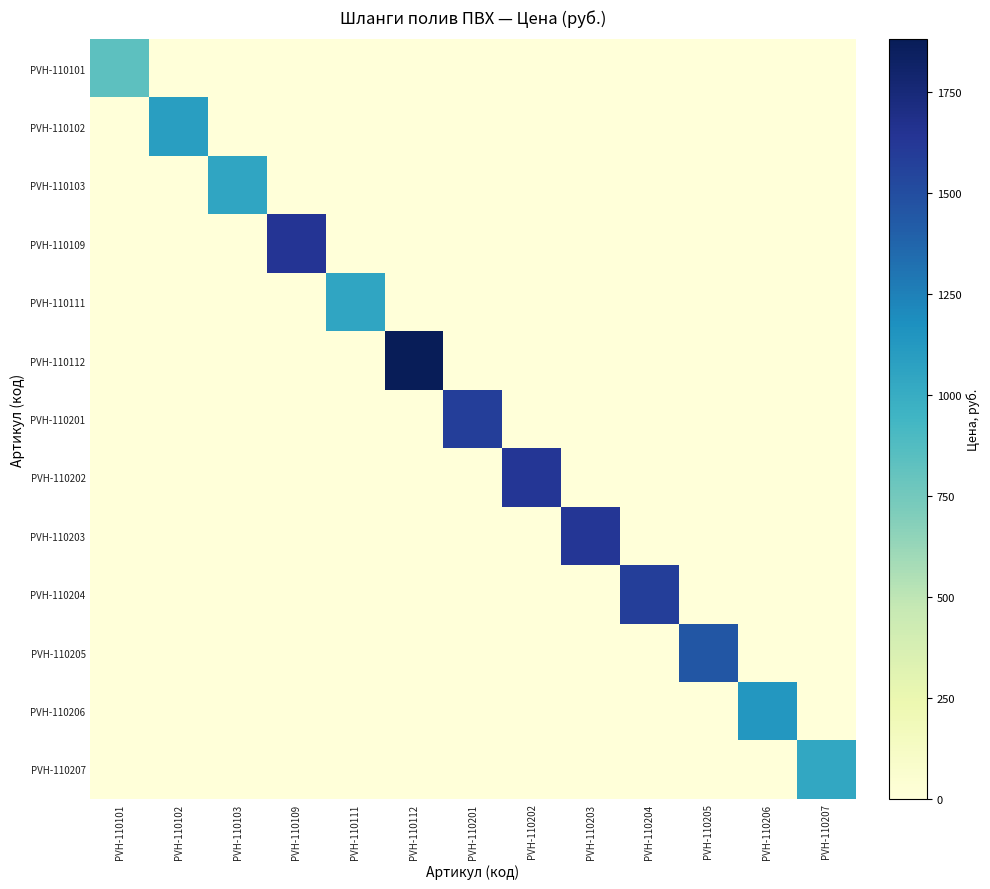

At which category is the sum across all series the highest?

PVH-110112